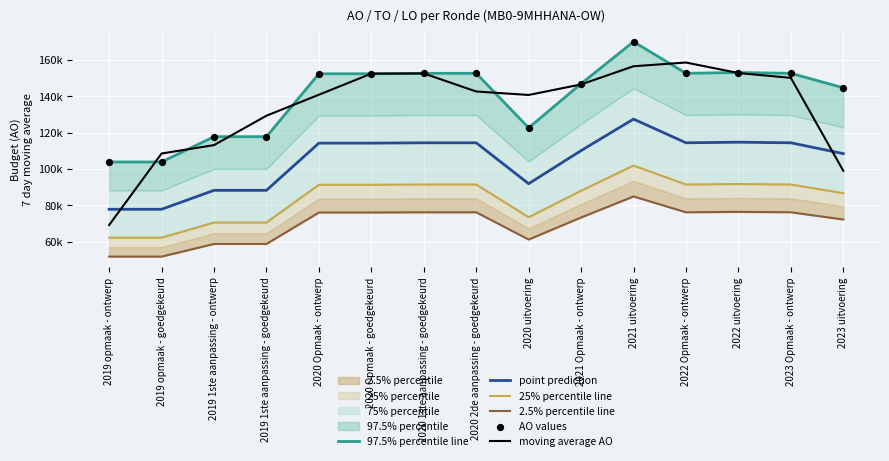

At which category is the sum across all series the highest?

2021 uitvoering